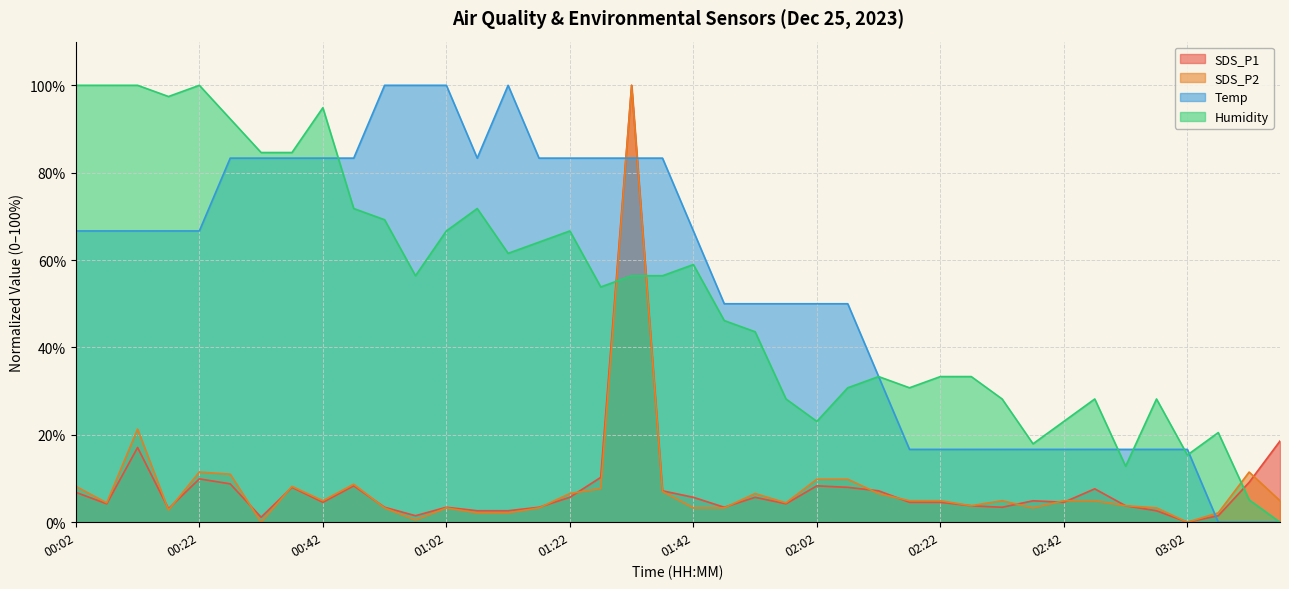

Is the value of SDS_P2 at 00:02 greater than the value of SDS_P1 at 00:57?

Yes